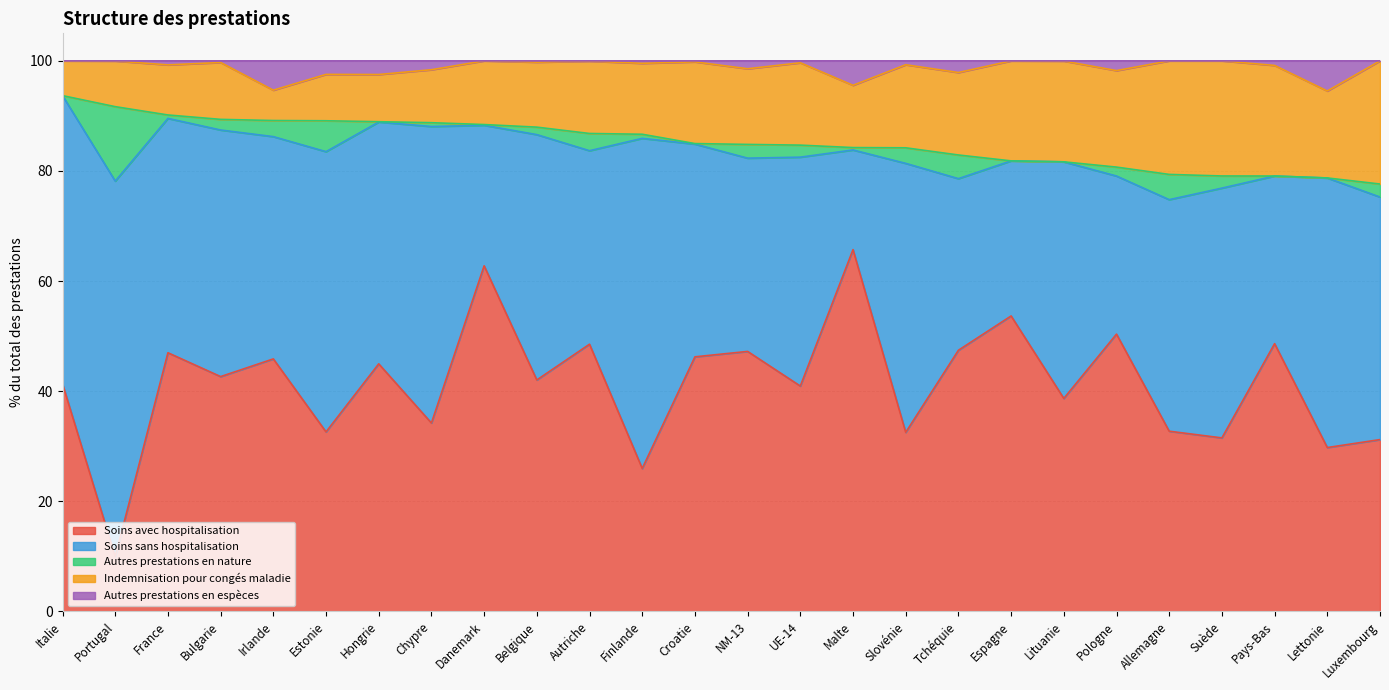

What is the spread (max minus min) of values at Suède?

45.4